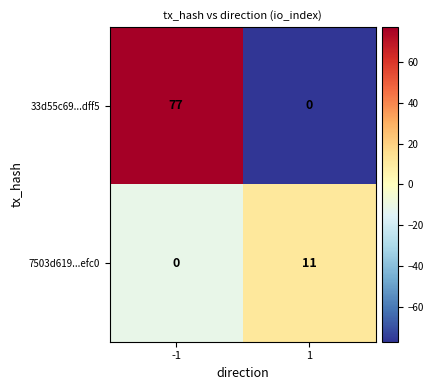

At how many categories does at least one series exceed 54?

1